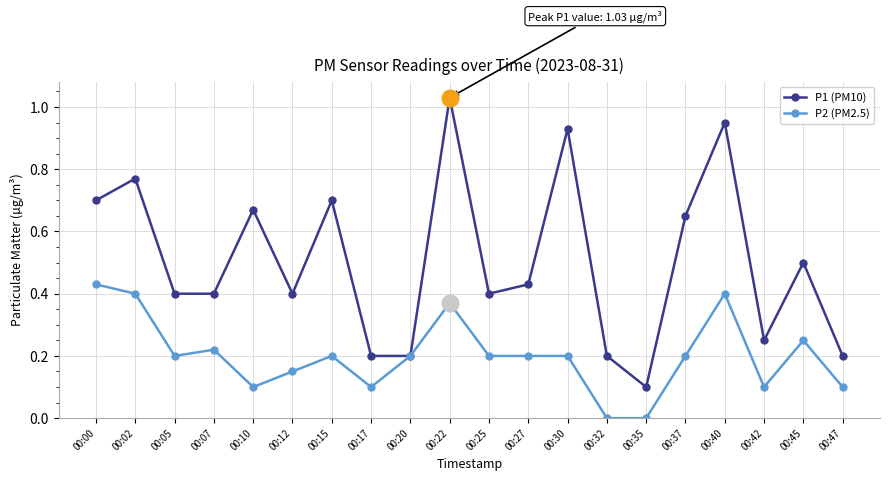

At which label does P1 (PM10) reach its peak?

00:22